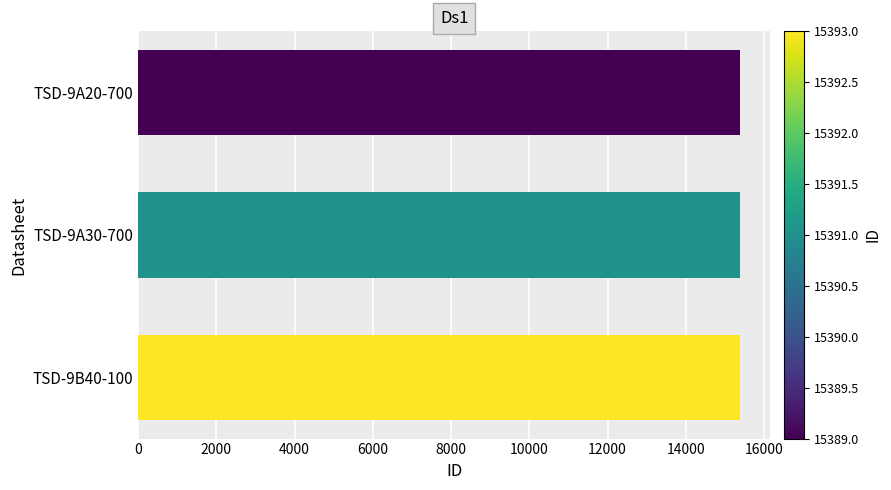

What is the greatest value displayed?

15393